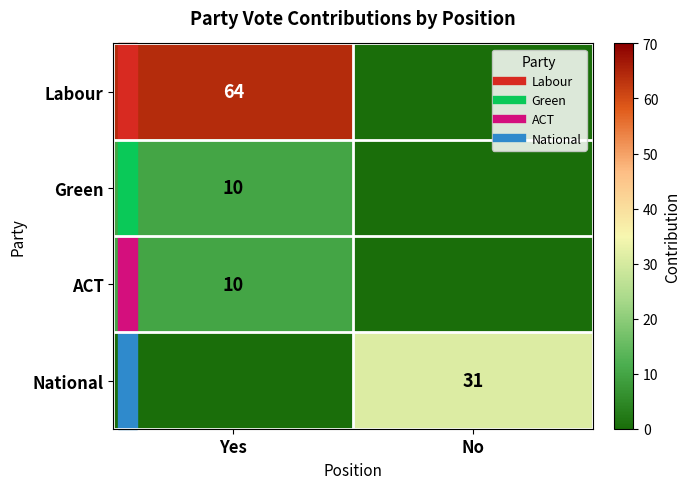

List the labels in order of Labour value, largest first.

Yes, No